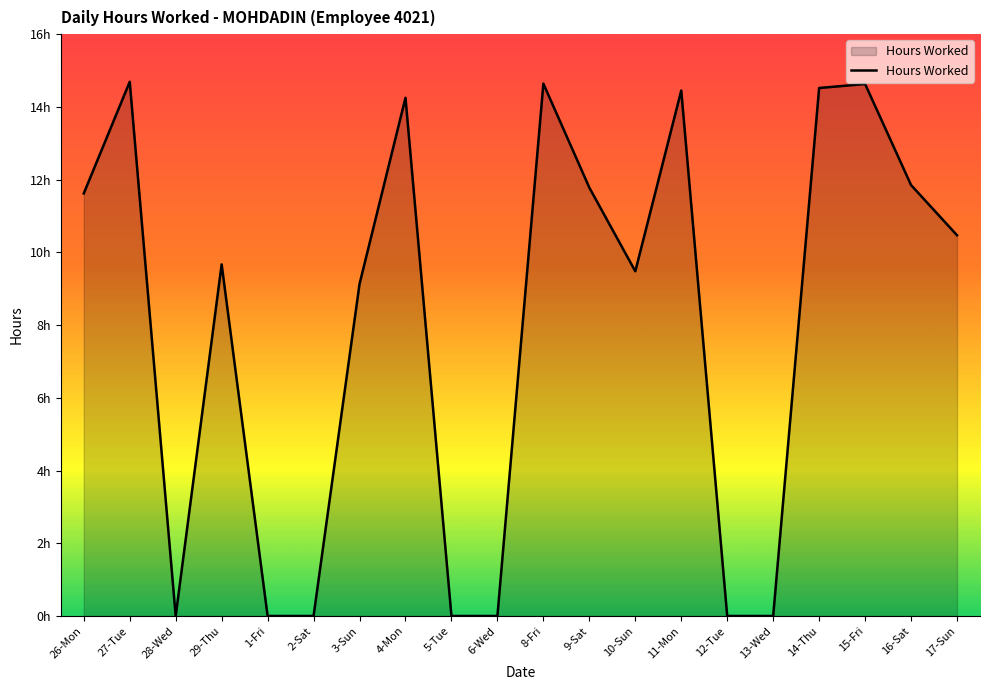

Does the chart display data point markers on the line(s)?

No